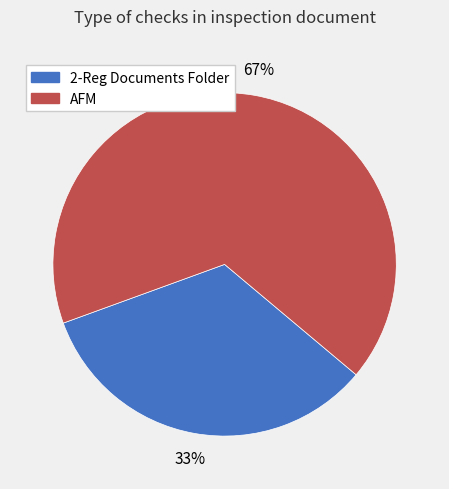

Is it true that 2-Reg Documents Folder is 33% of the pie?

True